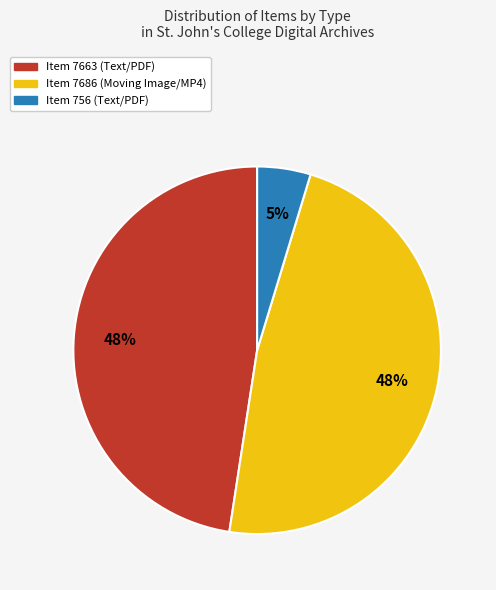

Count the number of slices in the pie.

3